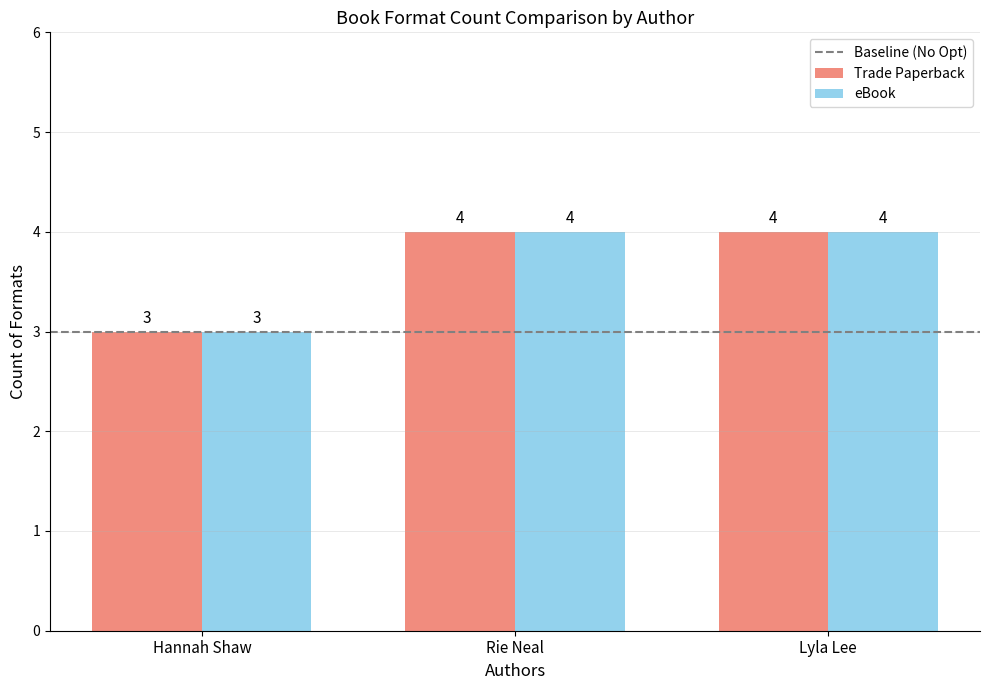

Is the value of Trade Paperback at Lyla Lee greater than the value of eBook at Hannah Shaw?

Yes